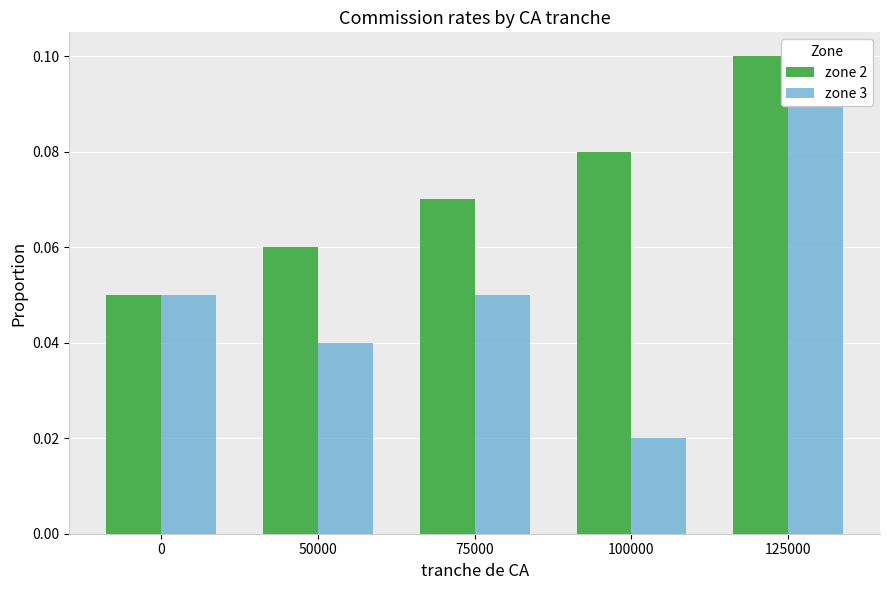

What is the difference between the maximum and minimum values in the zone 2 series?

0.1